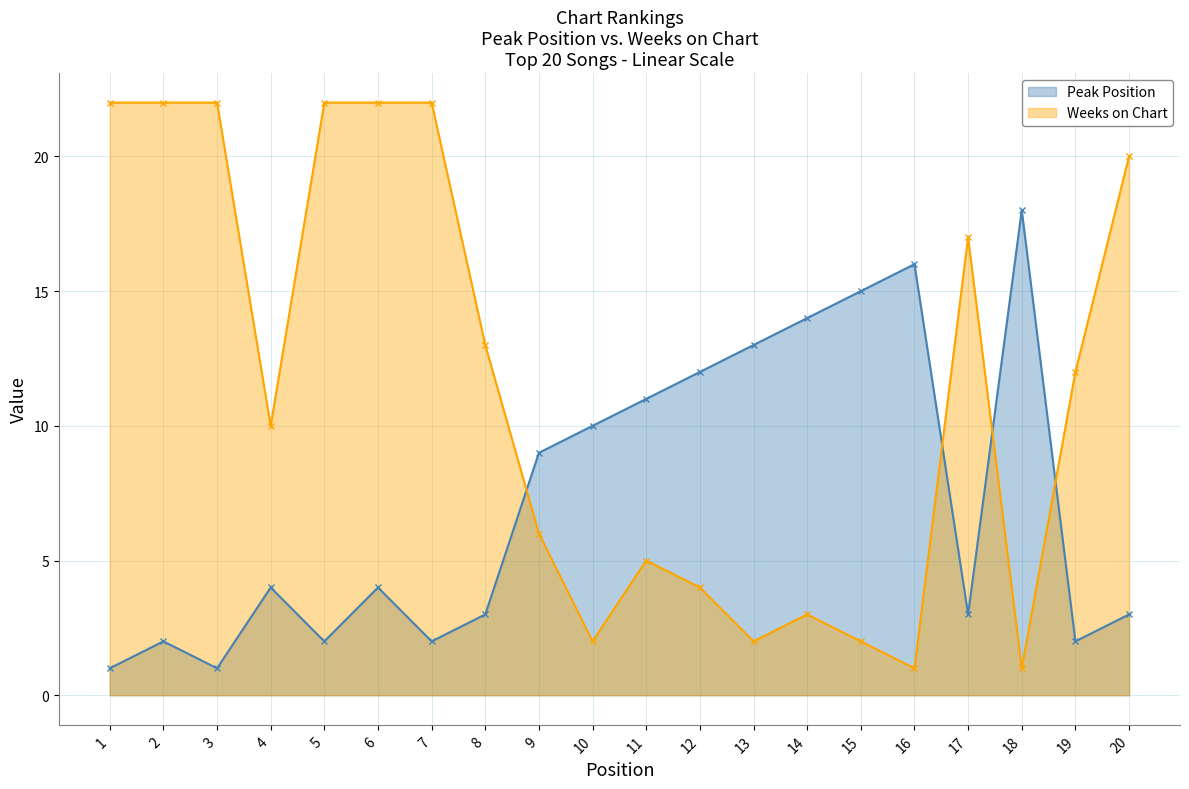

Reading left to right, extract all data points from this chart.

Peak Position: 1=1	2=2	3=1	4=4	5=2	6=4	7=2	8=3	9=9	10=10	11=11	12=12	13=13	14=14	15=15	16=16	17=3	18=18	19=2	20=3
Weeks on Chart: 1=22	2=22	3=22	4=10	5=22	6=22	7=22	8=13	9=6	10=2	11=5	12=4	13=2	14=3	15=2	16=1	17=17	18=1	19=12	20=20